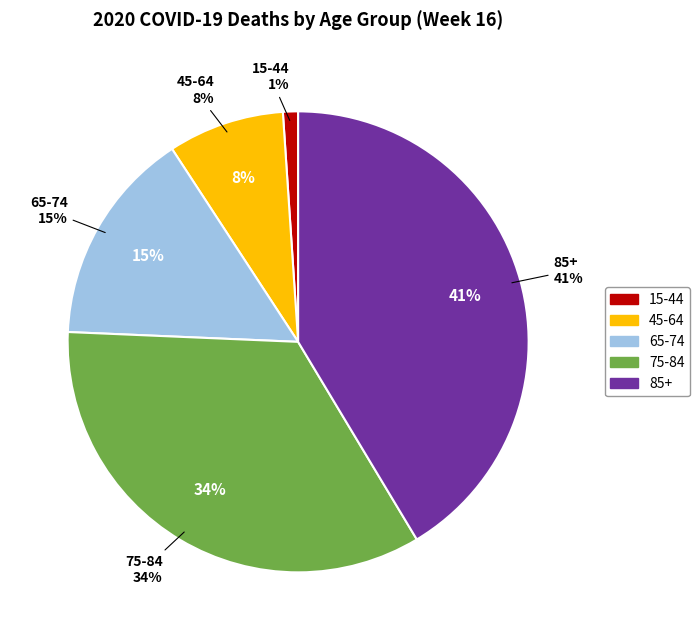

What percentage is the 85+ slice, to the nearest percent?

41%